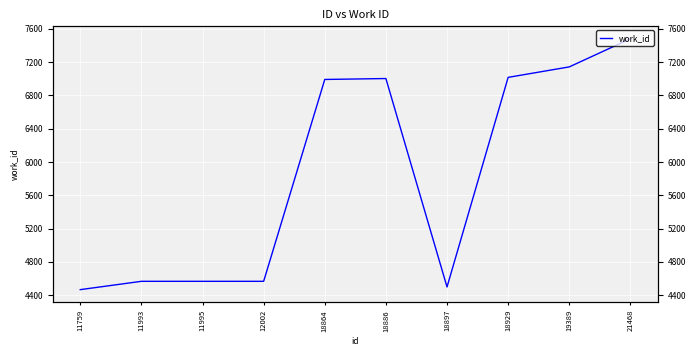

What is the value of the 6th point from the left?

7003